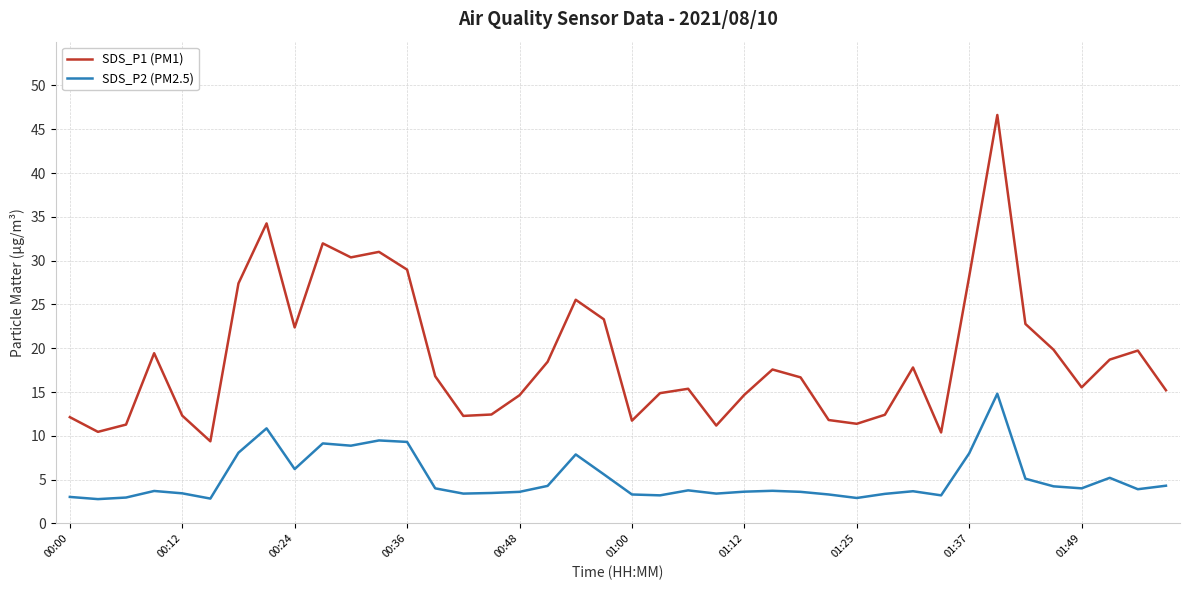

What is the lowest value of the SDS_P1 (PM1) series?

9.4